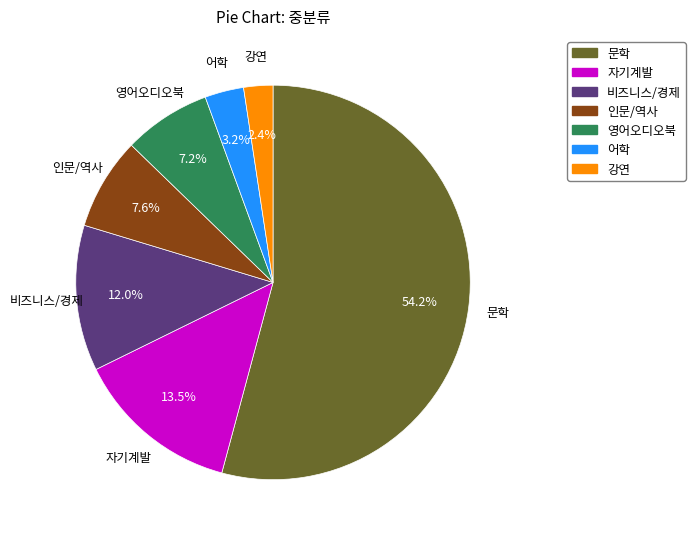

How many slices are in this pie chart?

7